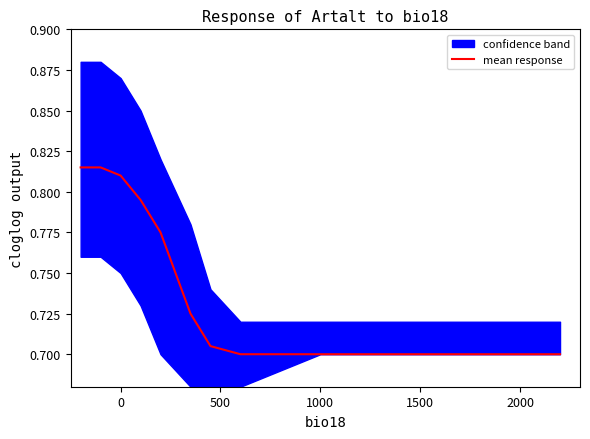

The value of mean response at 1000 is 1.1. True or false?

False